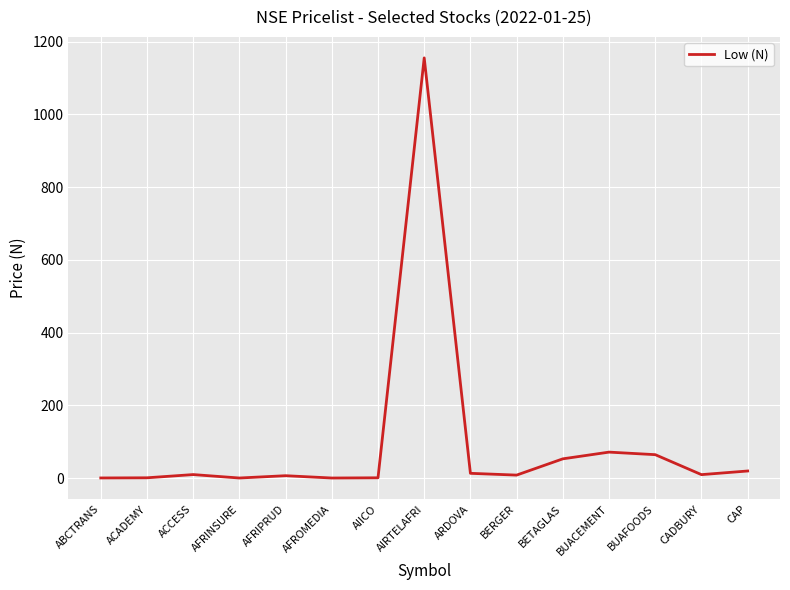

At which category does the chart reach its peak across all series?

AIRTELAFRI